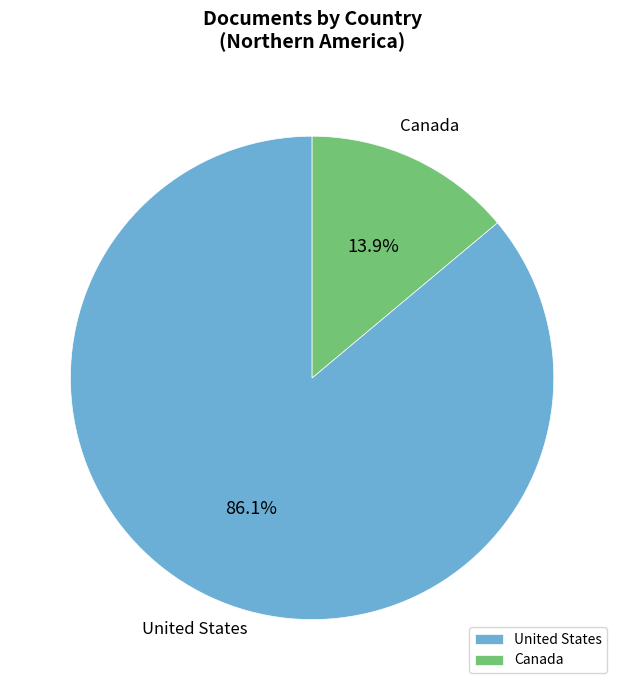

To the nearest percent, what is the difference between the Canada and United States slice percentages?

72%